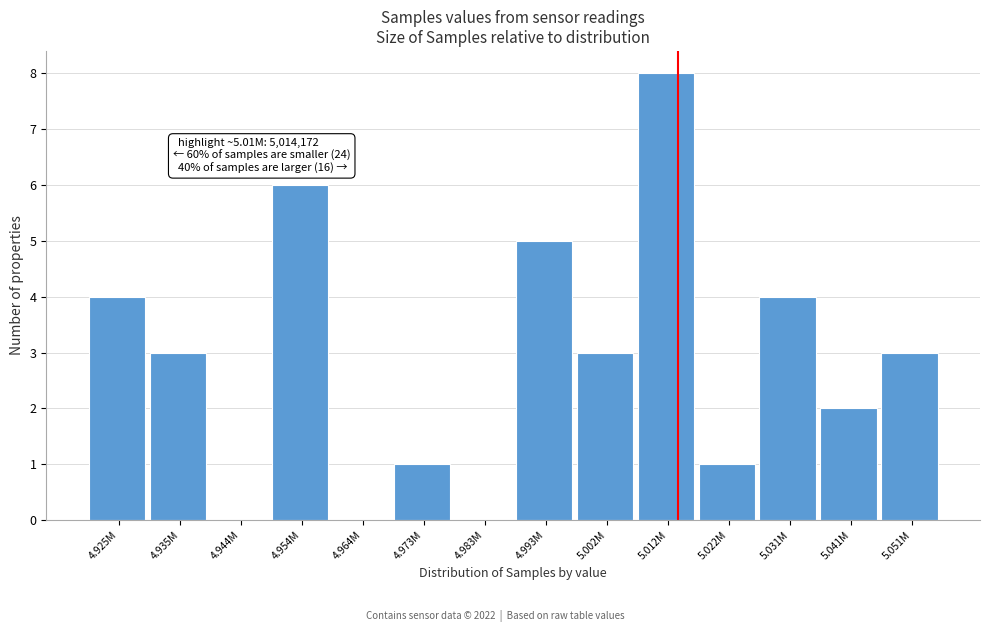

Reading right to left, what are all the values shown in this chart?

5.051M=3	5.041M=2	5.031M=4	5.022M=1	5.012M=8	5.002M=3	4.993M=5	4.983M=0	4.973M=1	4.964M=0	4.954M=6	4.944M=0	4.935M=3	4.925M=4